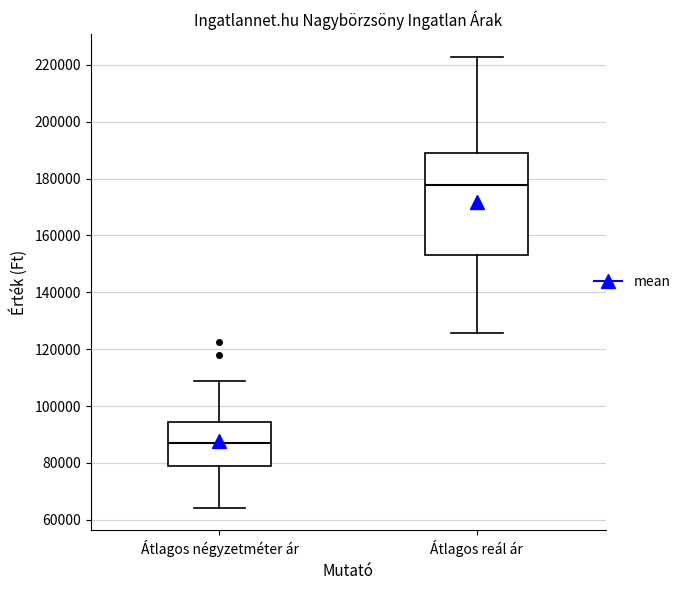

Where does the lower whisker of the box for Átlagos reál ár end on the y-axis? The values are not printed on the chart, so give them approximately, as read against the axis.

126000